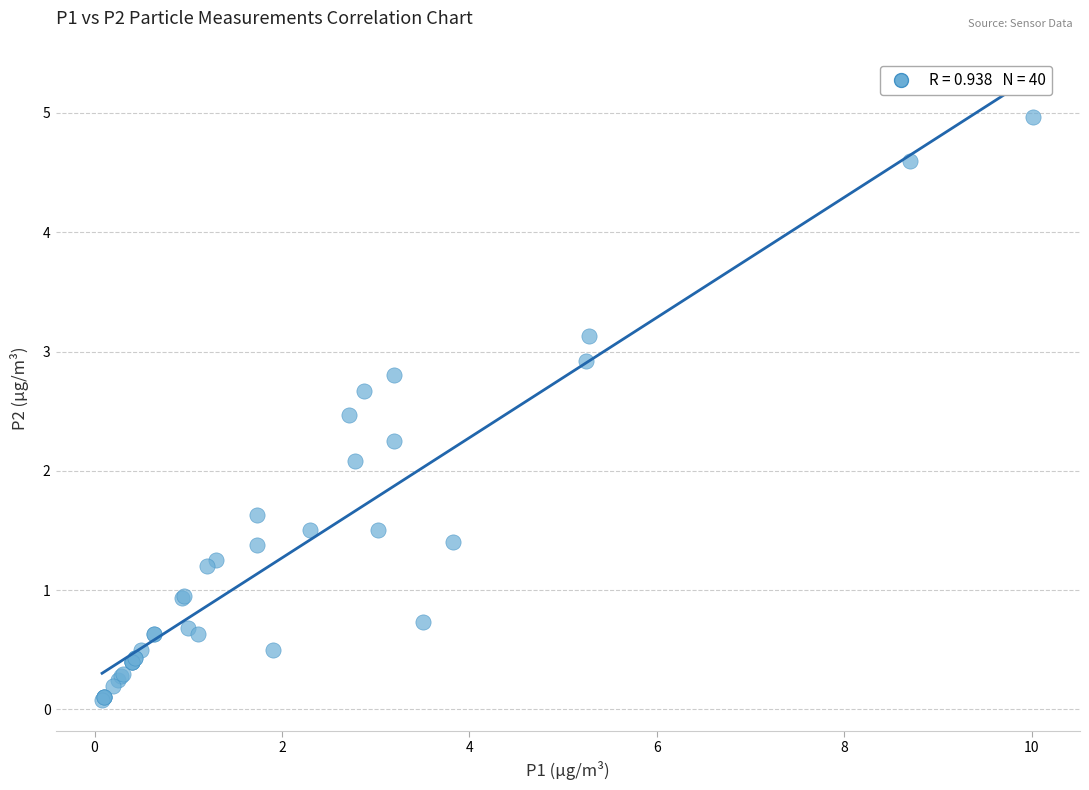

What Y value in the scatter plot is closest to 2?

2.1